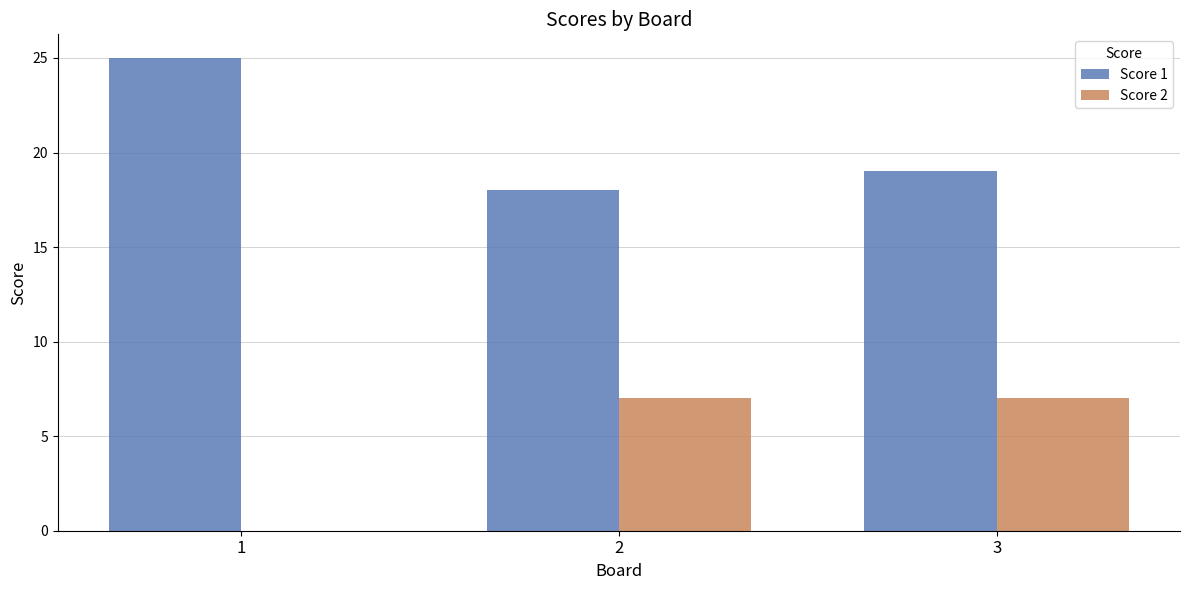

Where is Score 2 nearest to the value 3?

1